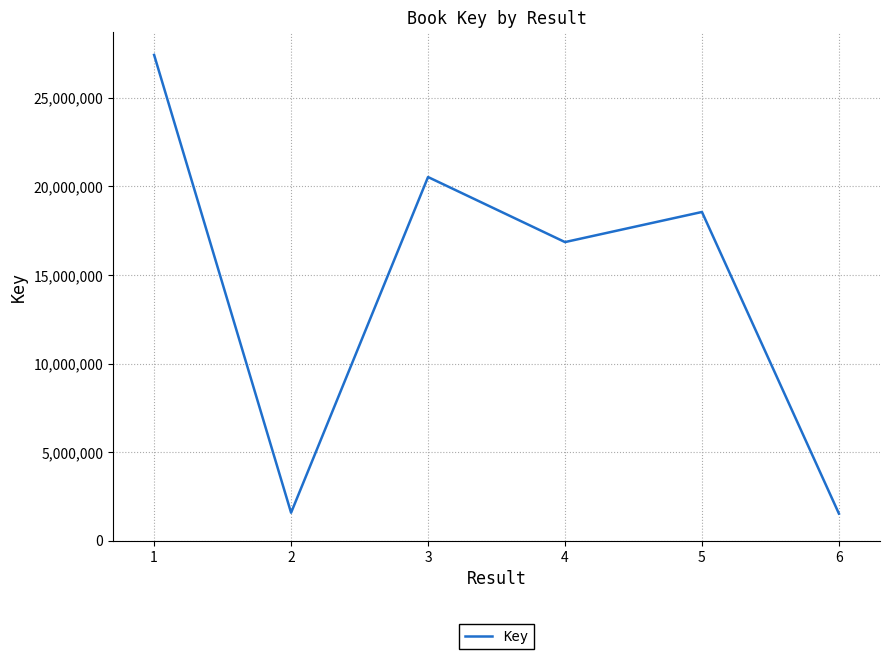

At which category does the data reach its first local peak?

3